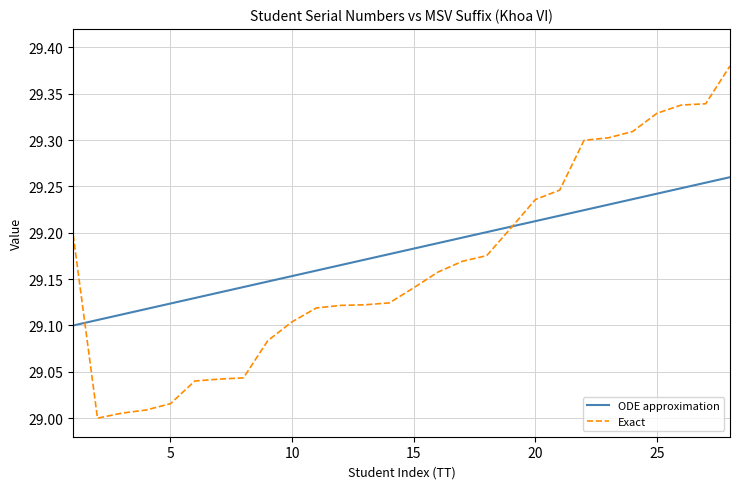

How many lines are shown in the chart?

2